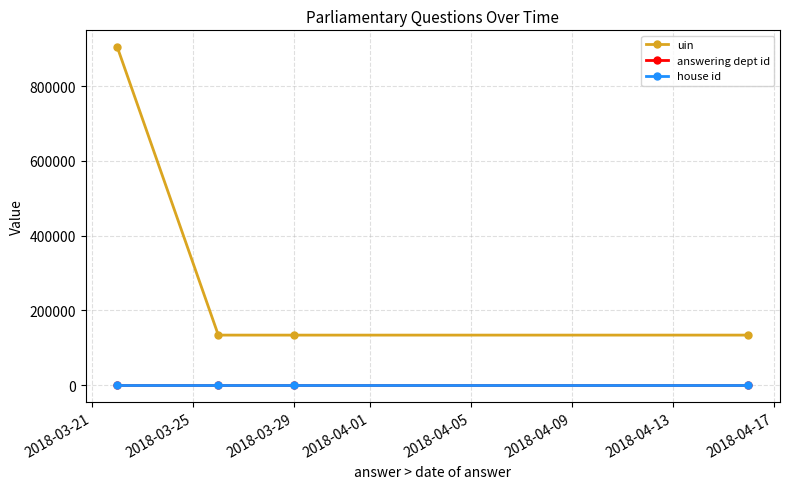

Which series has the widest spread of values?

uin